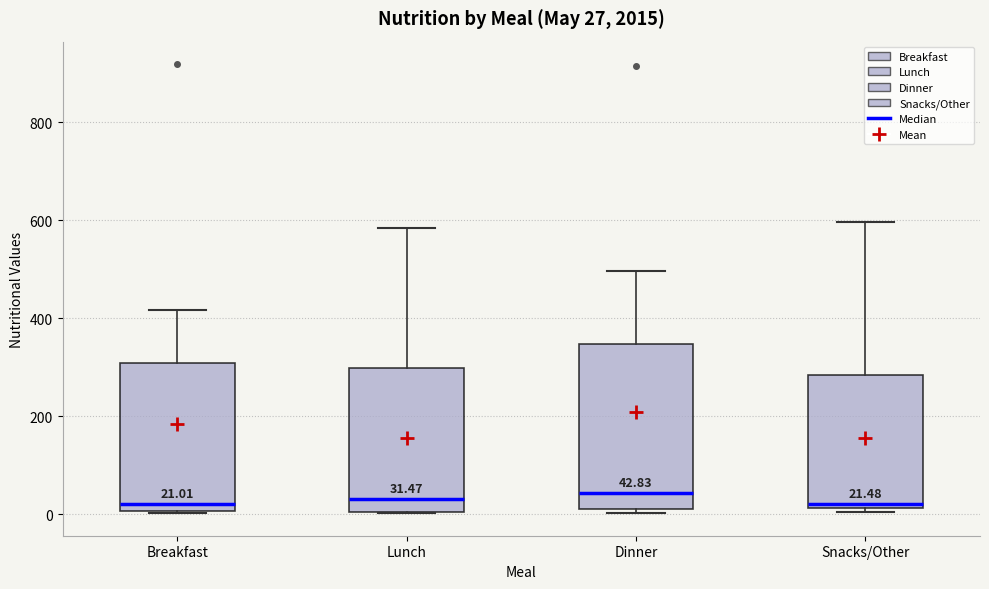

Comparing the boxes themselves (not the whiskers), which one is the tallest?

Dinner